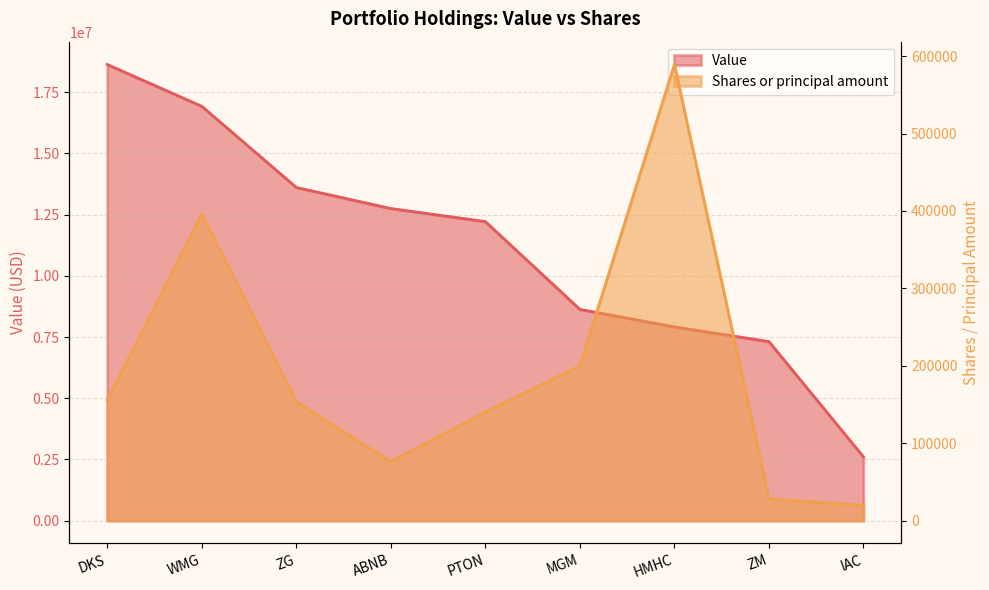

Does the chart have visible grid lines?

Yes